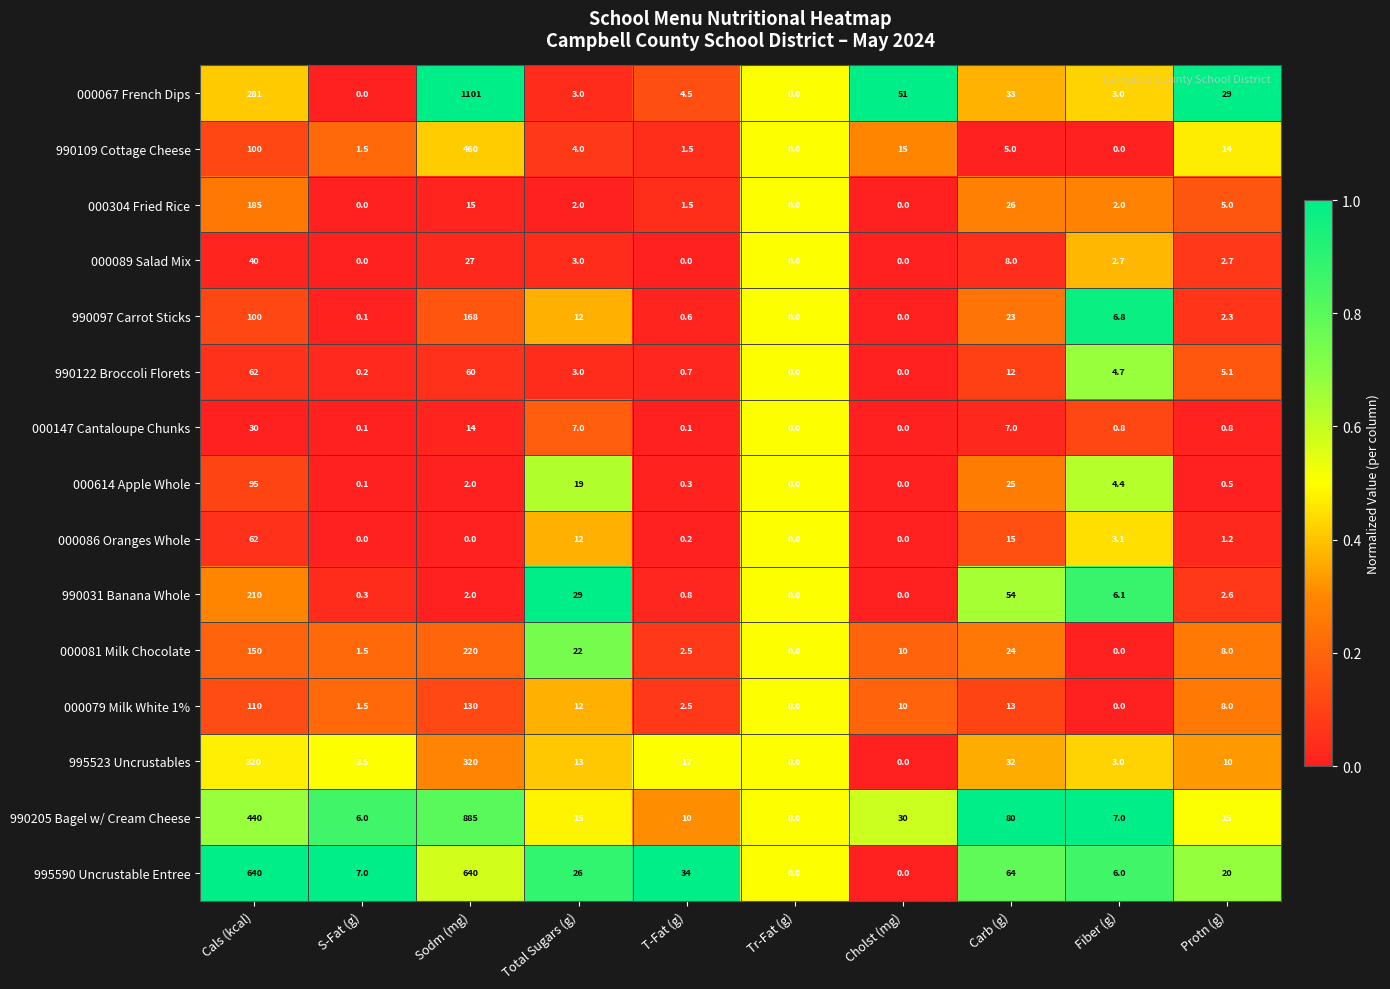

What is the sum of the 000067 French Dips values at Fiber (g) and T-Fat (g)?

7.5